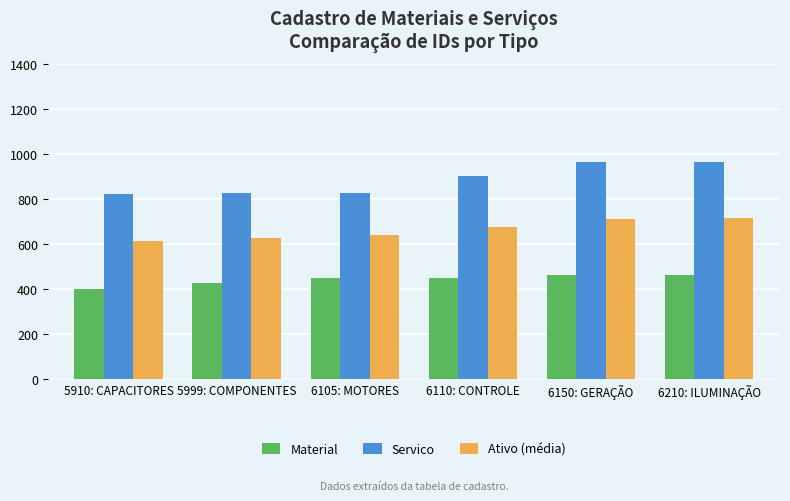

What is the spread (max minus min) of values at 5910: CAPACITORES?

422